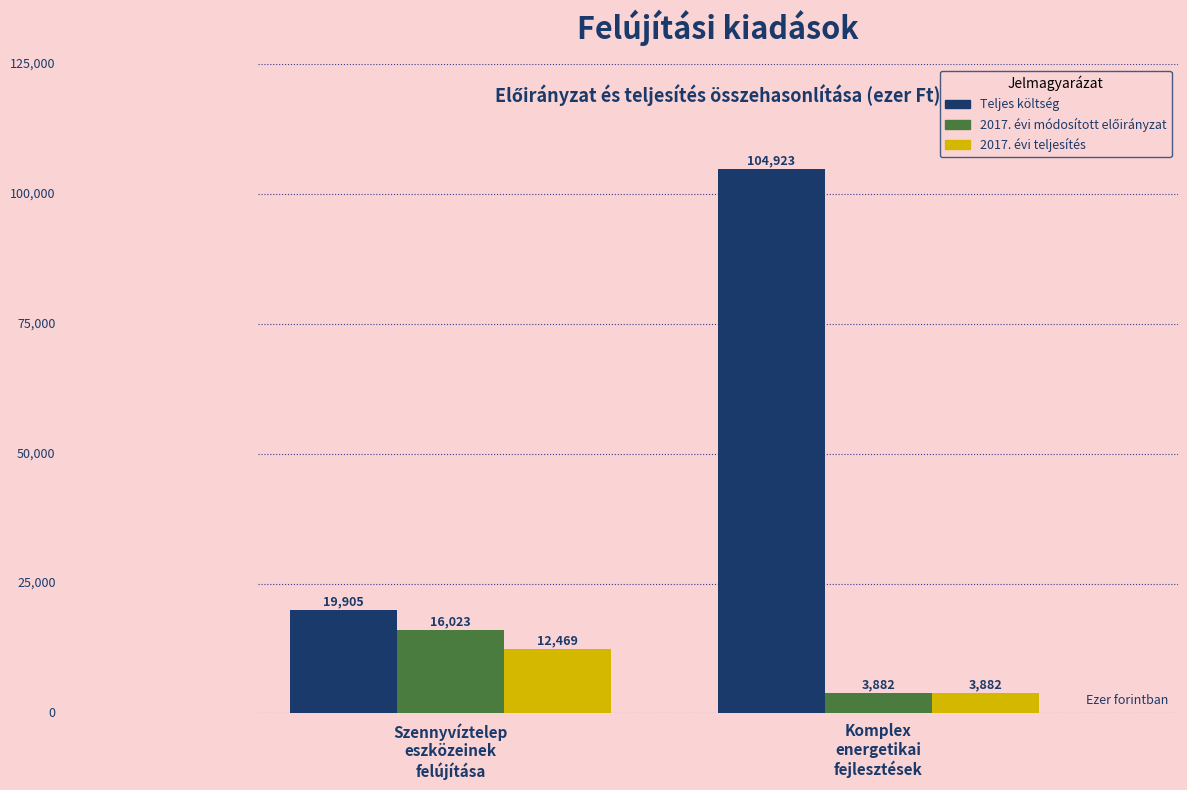

Which series has the largest range (max minus min)?

Teljes költség